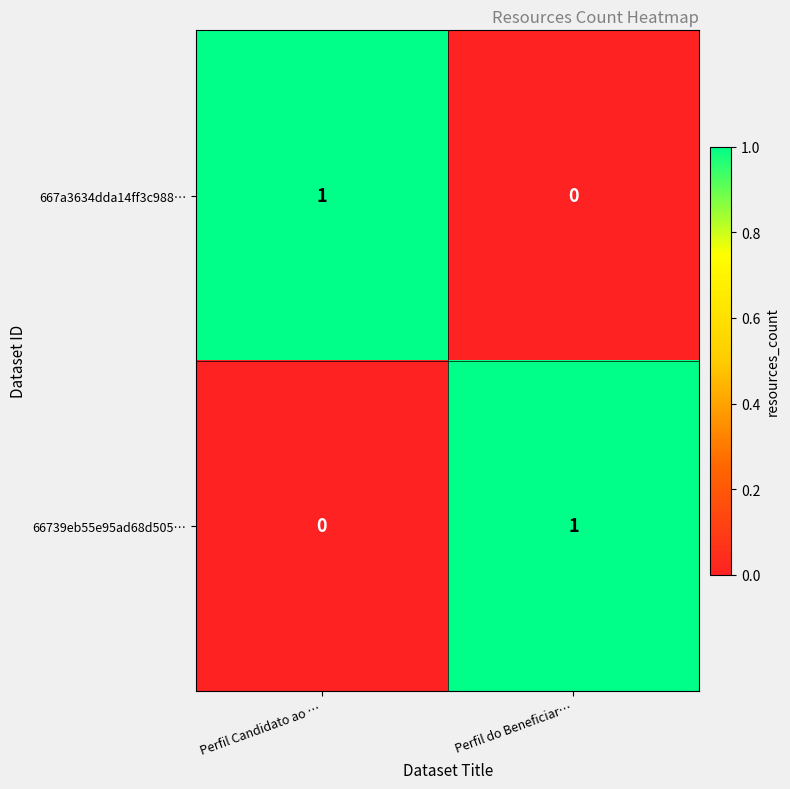

Rank the series at Perfil Candidato ao … from highest to lowest value.

667a3634dda14ff3c988…, 66739eb55e95ad68d505…